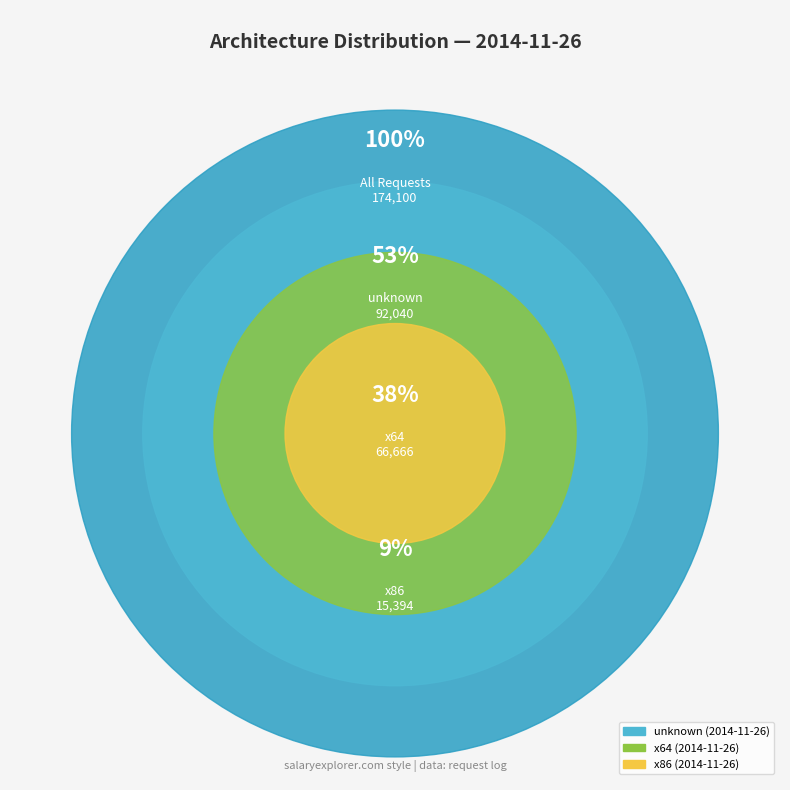

Approximately how many times larger is the value at x64 (2014-11-26) compared to x86 (2014-11-26)?

4.3